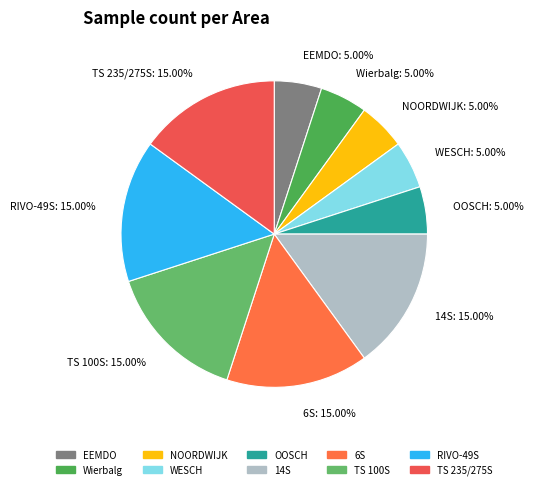

Count the number of slices in the pie.

10